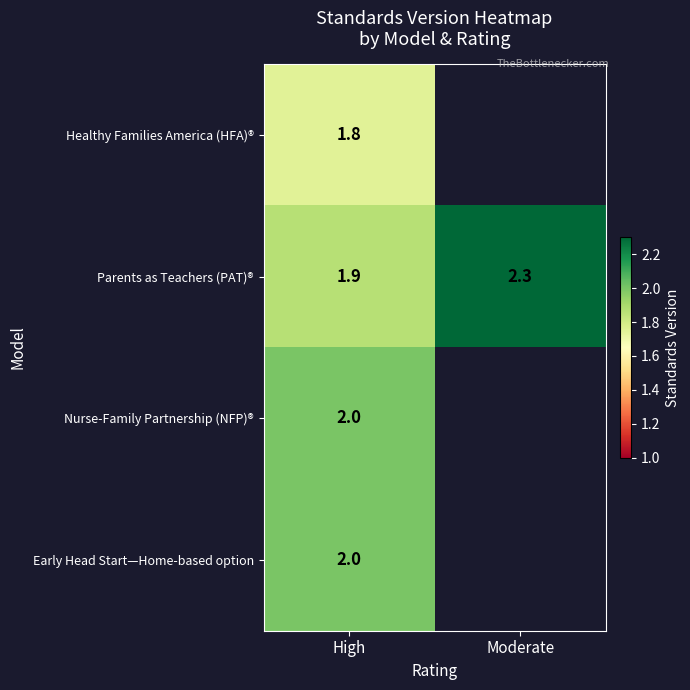

Rank the categories by Parents as Teachers (PAT)® value from lowest to highest.

High, Moderate